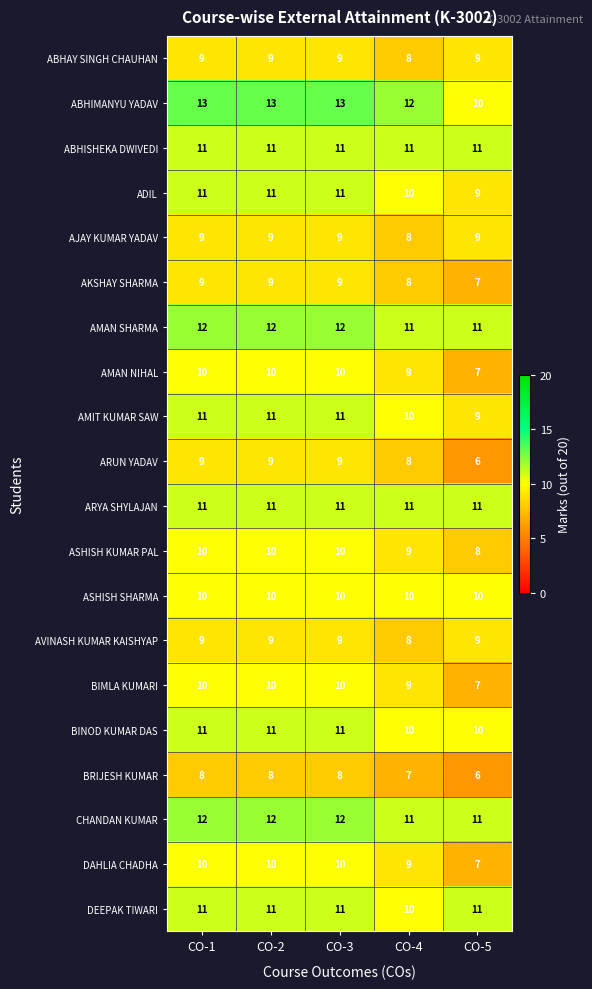

At which label is ADIL closest to 10?

CO-4